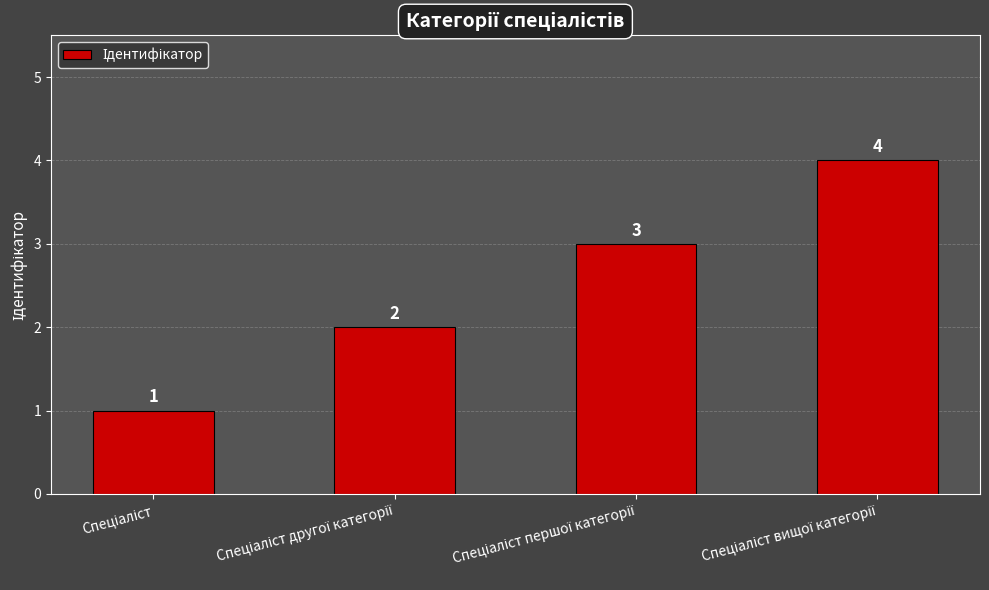

How many values are between 2 and 4?

3